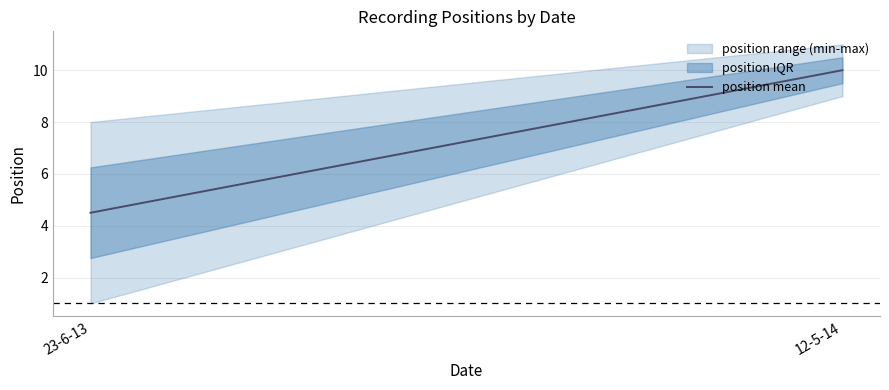

What is the average value?

7.2